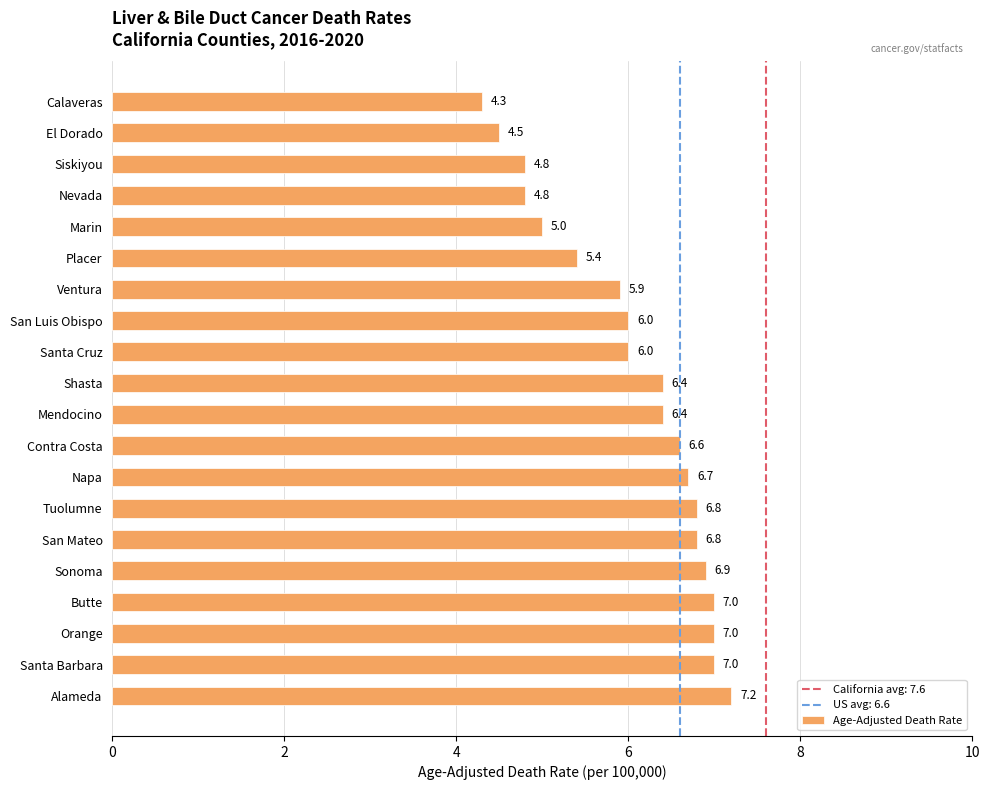

At which category does the chart reach its peak across all series?

Alameda